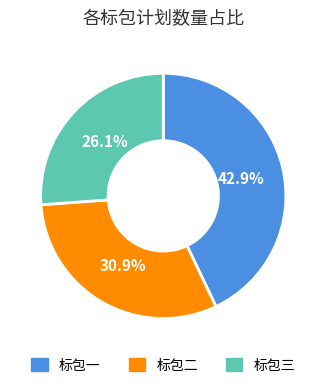

How many slices are in this pie chart?

3